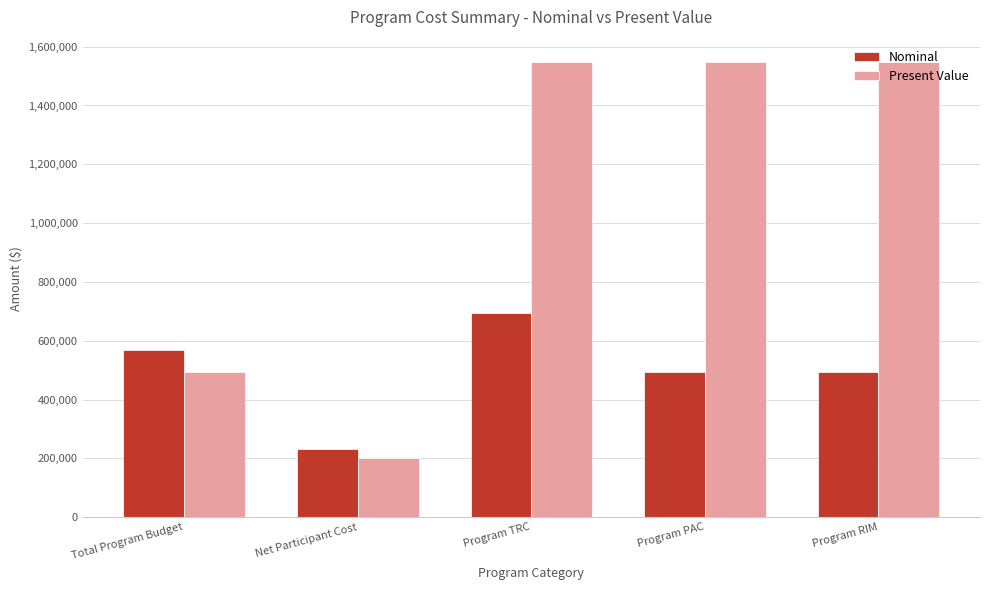

What is the spread (max minus min) of values at Program RIM?

1053092.3